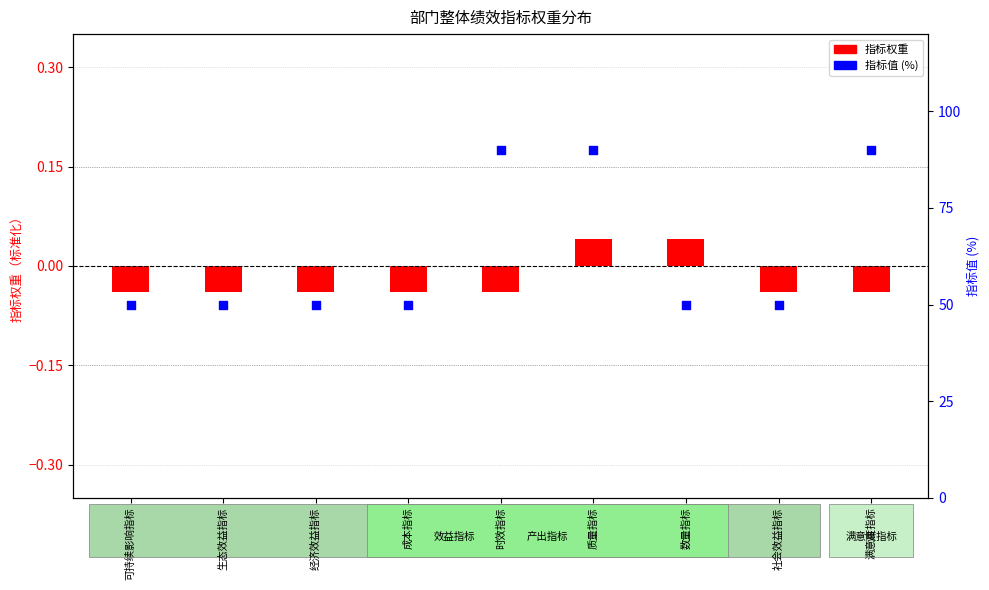

Which series has the widest spread of Y values?

指标值 (%)